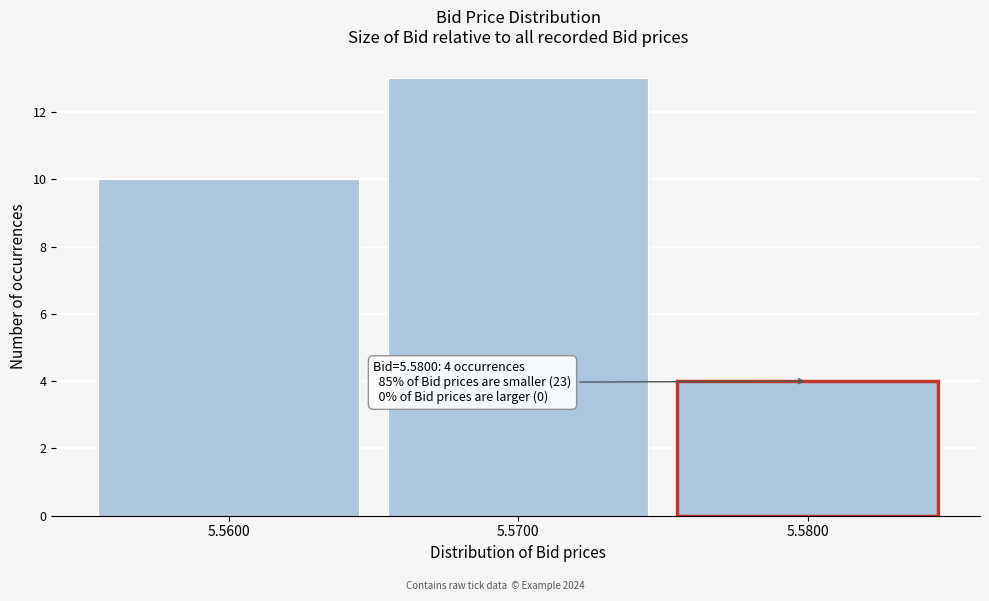

Reading left to right, what are all the values shown in this chart?

10	13	4